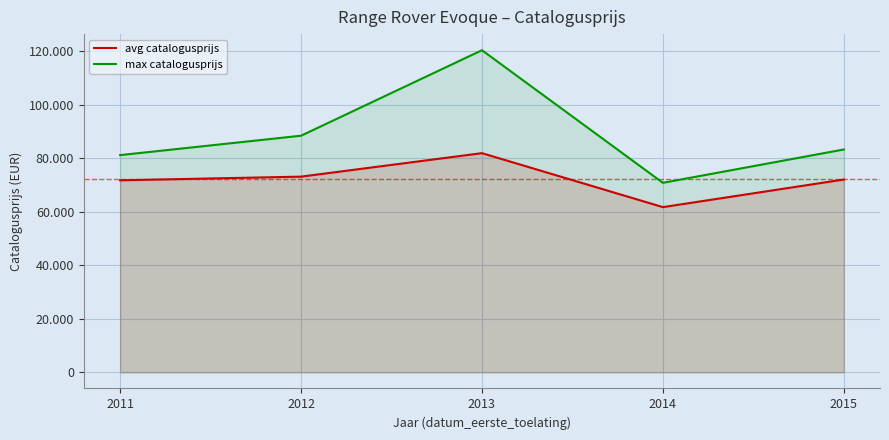

What is the value of the max catalogusprijs point at the 2nd from the left?

88370.0